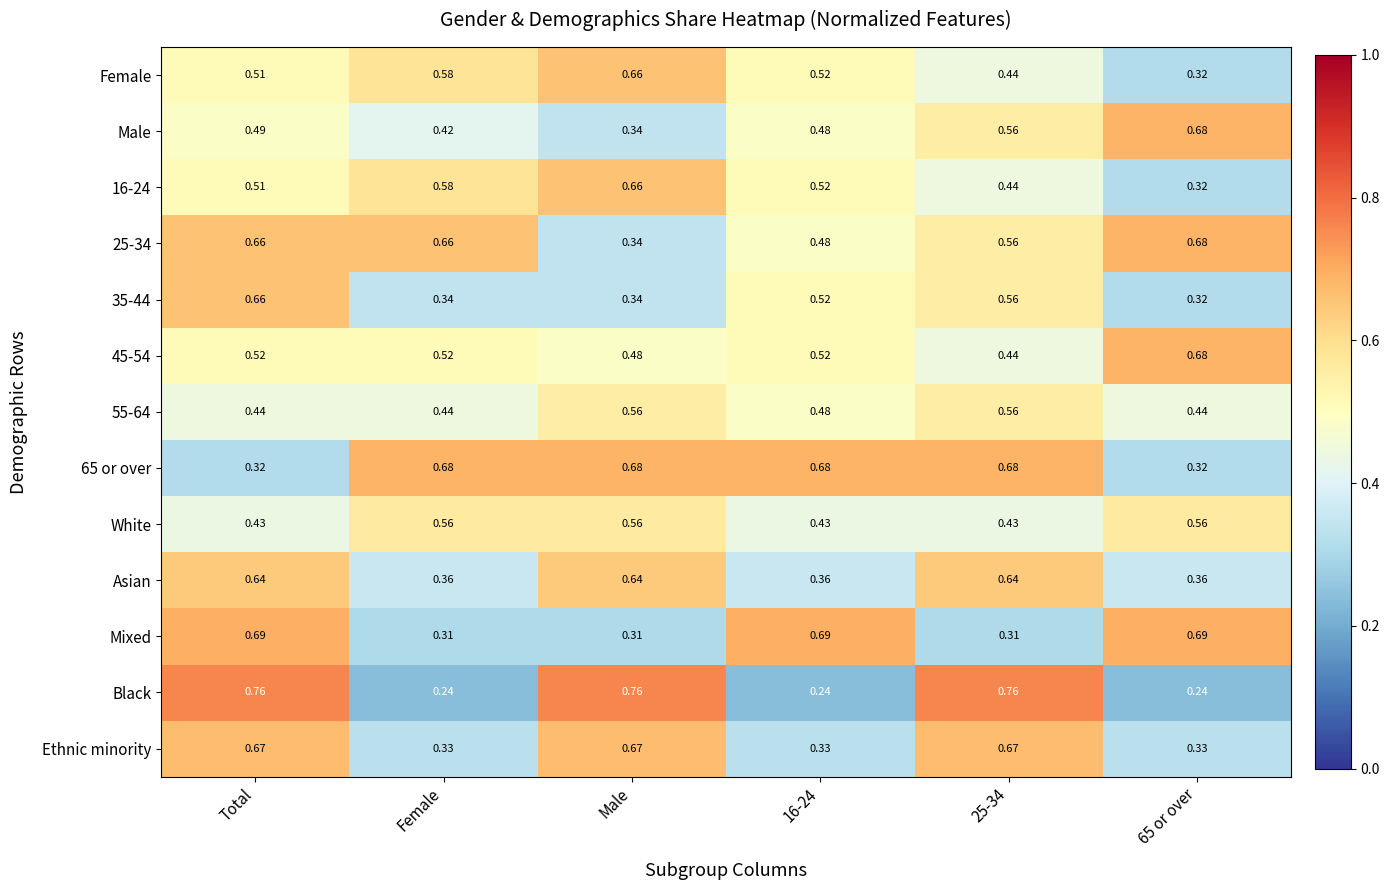

At which category is the sum across all series the highest?

Total